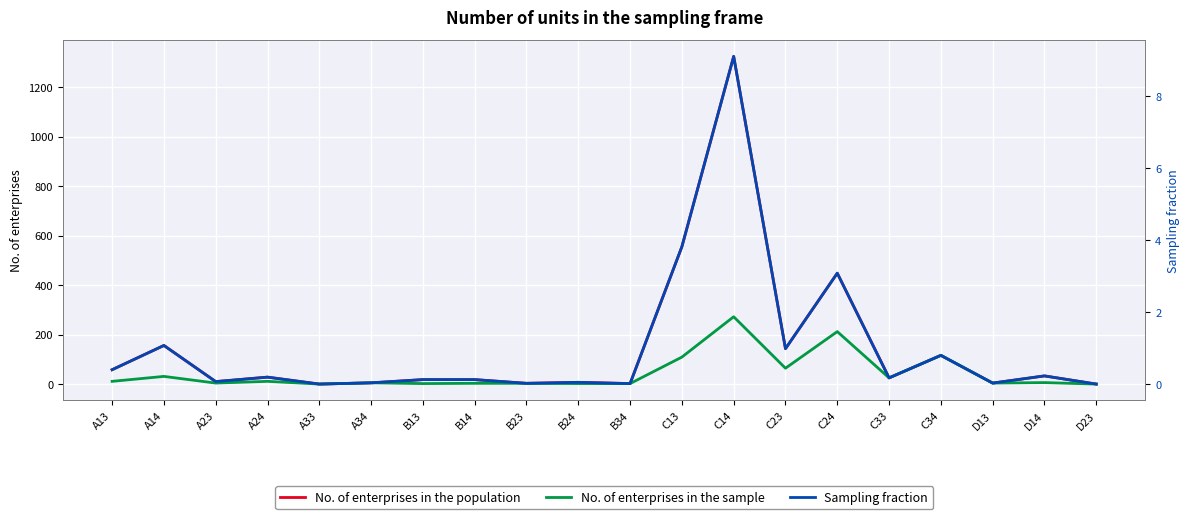

The value of No. of enterprises in the population at B34 is 3.0. True or false?

True